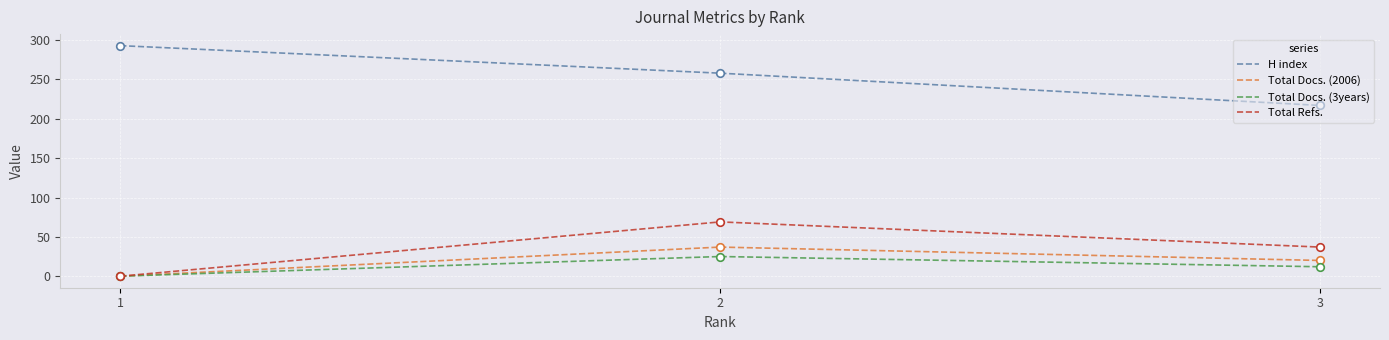

What are all the series names shown in the legend?

H index, Total Docs. (2006), Total Docs. (3years), Total Refs.